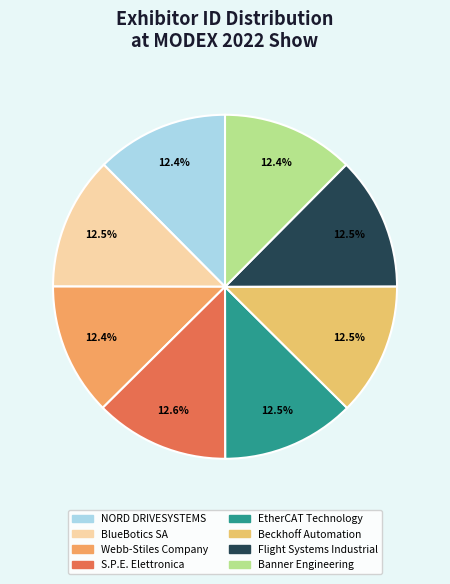

How many segments does this pie chart have?

8